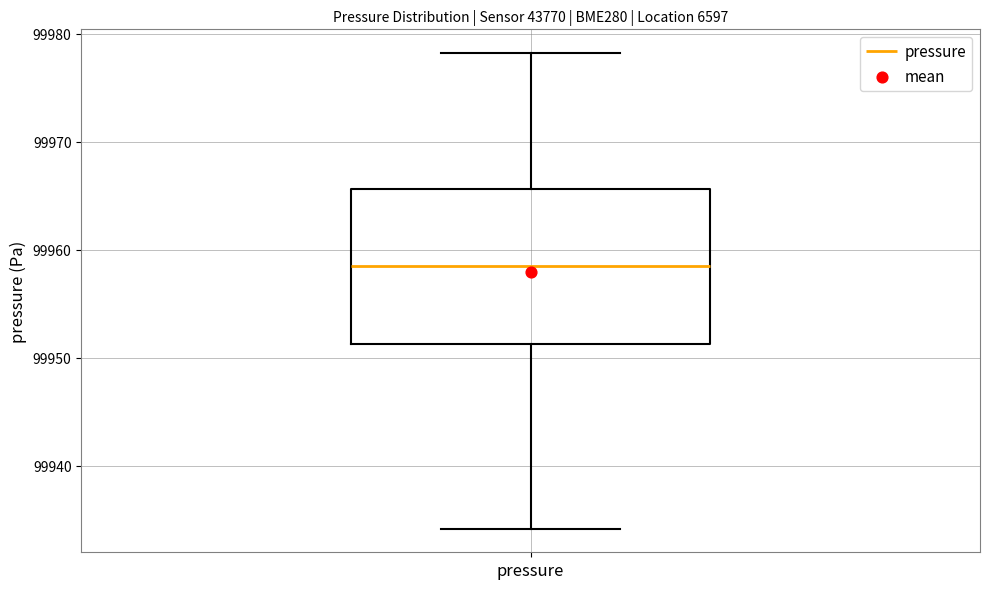

Read this box plot against the y-axis: the position of the median line, the range covered by the box, and the ends of both whiskers. The values are not printed on the chart, so give them approximately, as read against the axis.

median 99958, box 99951 to 99966, whiskers 99934 to 99978